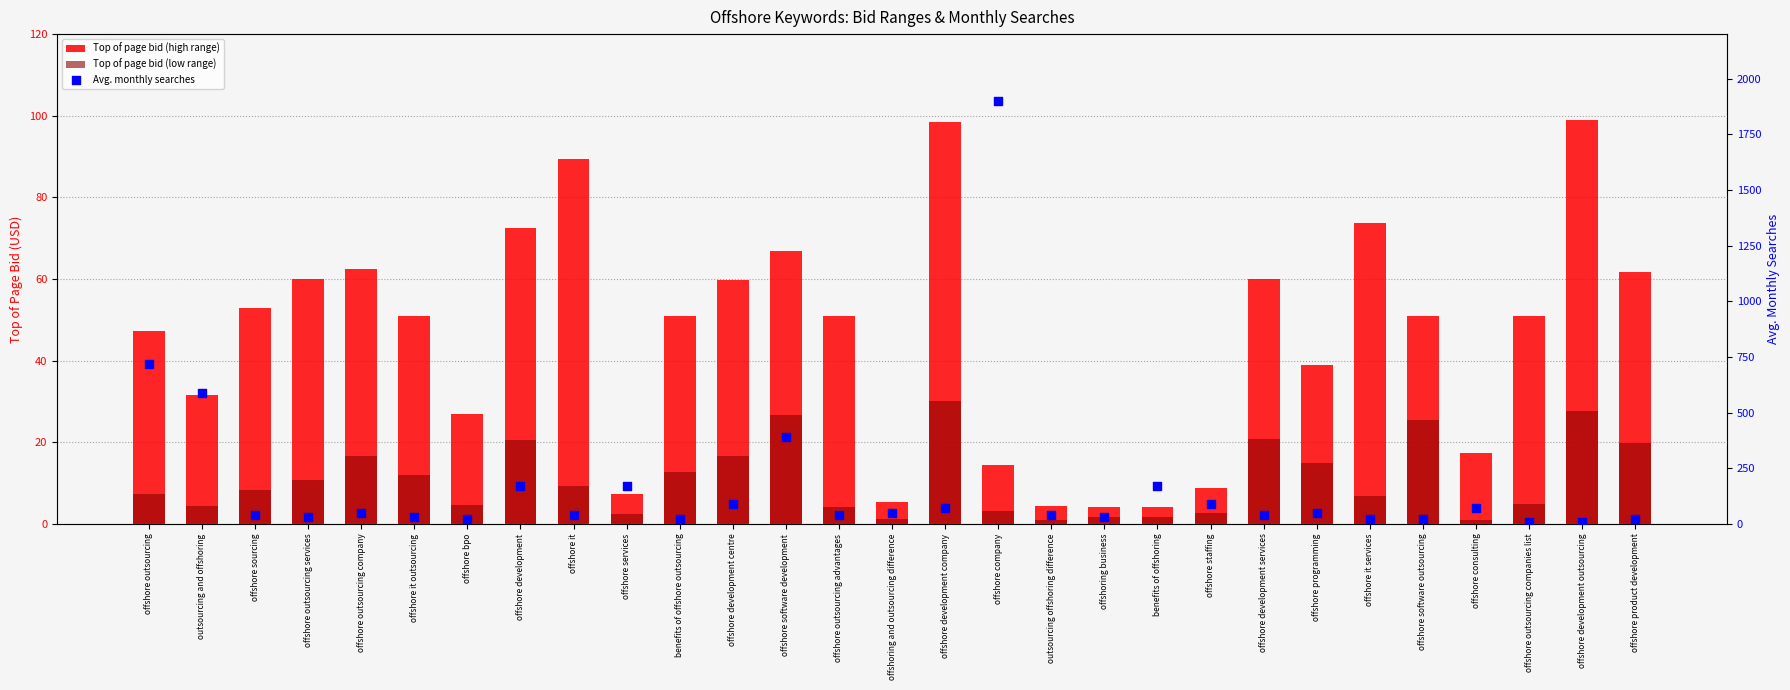

At how many categories does at least one series exceed 807?

1